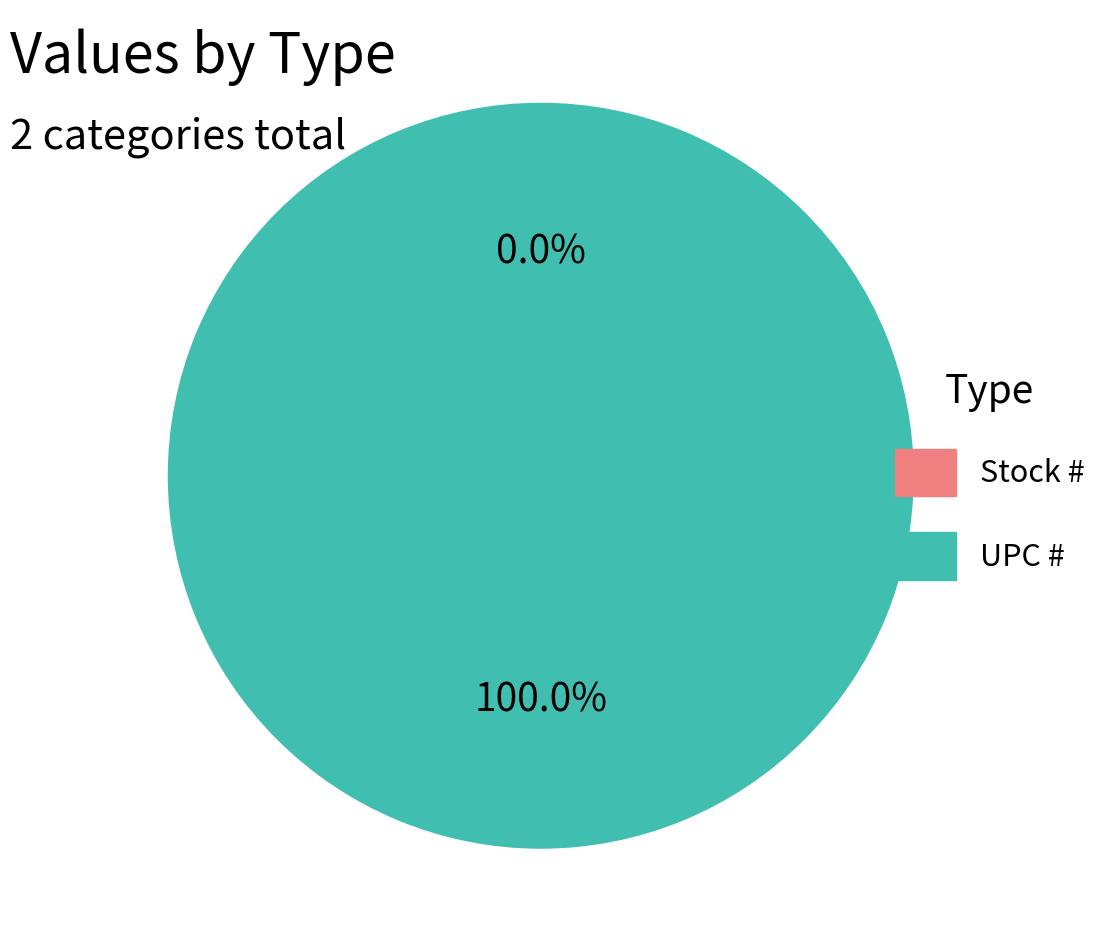

To the nearest percent, what is the difference between the largest and smallest slice percentages?

100%